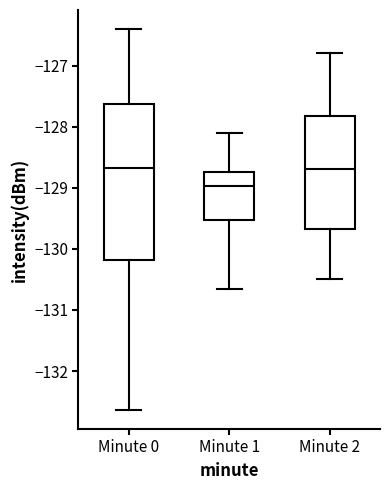

Reading left to right, transcribe this box plot: for each box, give where its median line is, the range the box spans, and where its two whiskers end, as read against the y-axis. The values are not printed on the chart, so give them approximately, as read against the axis.

Minute 0: median -128.7, box -130.2 to -127.6, whiskers -132.6 to -126.4
Minute 1: median -129.0, box -129.5 to -128.7, whiskers -130.7 to -128.1
Minute 2: median -128.7, box -129.7 to -127.8, whiskers -130.5 to -126.8